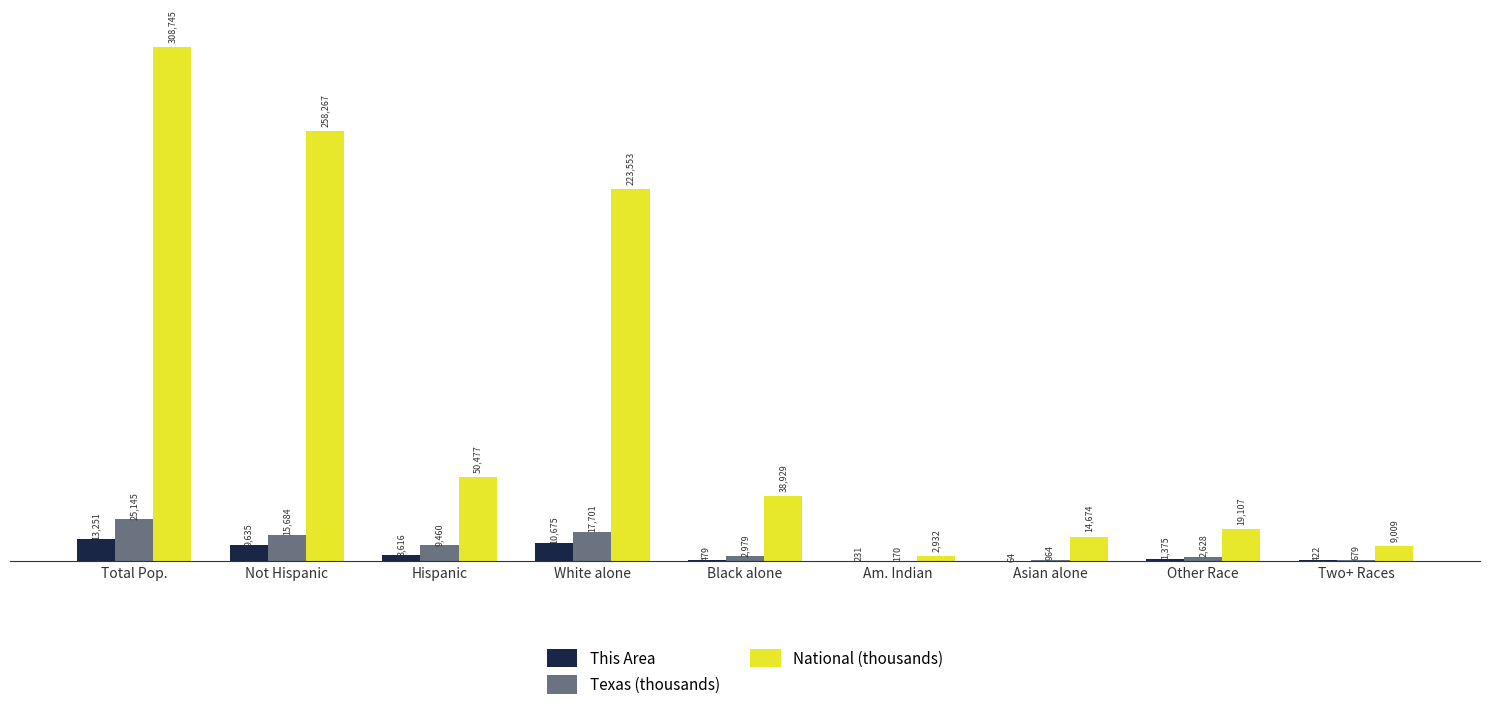

The National (thousands) series shows 73079 at Hispanic. True or false?

False